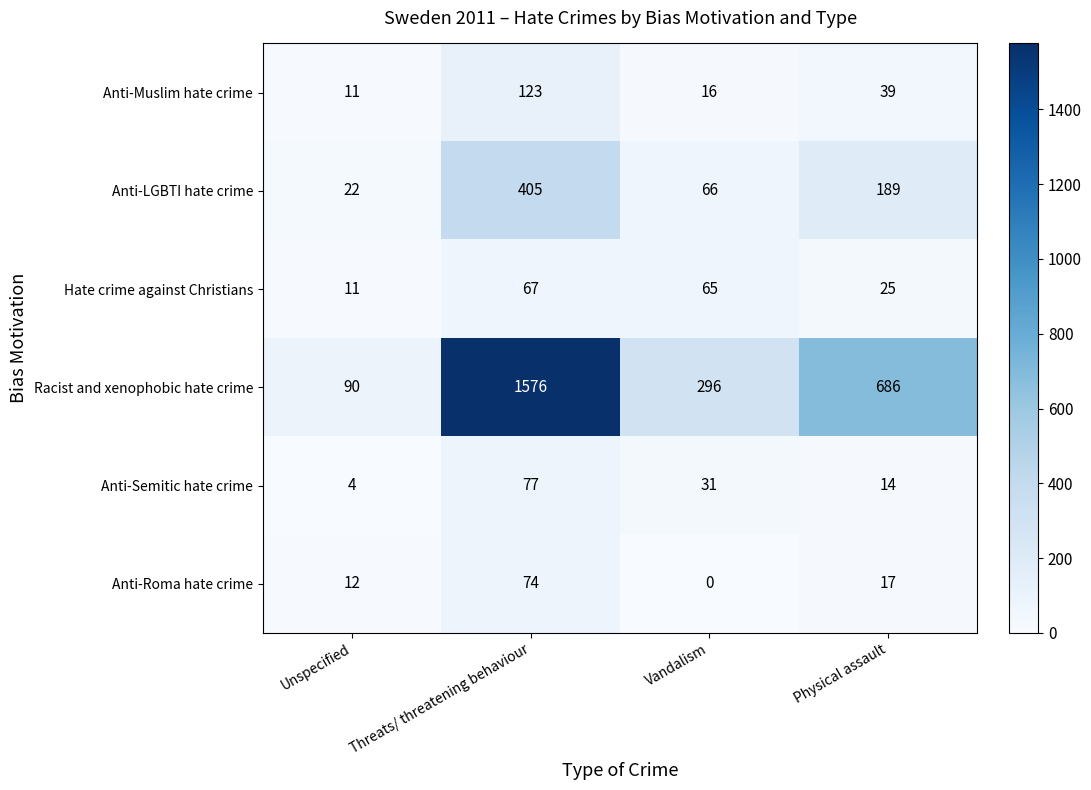

Which category has the highest value across all series?

Threats/ threatening behaviour